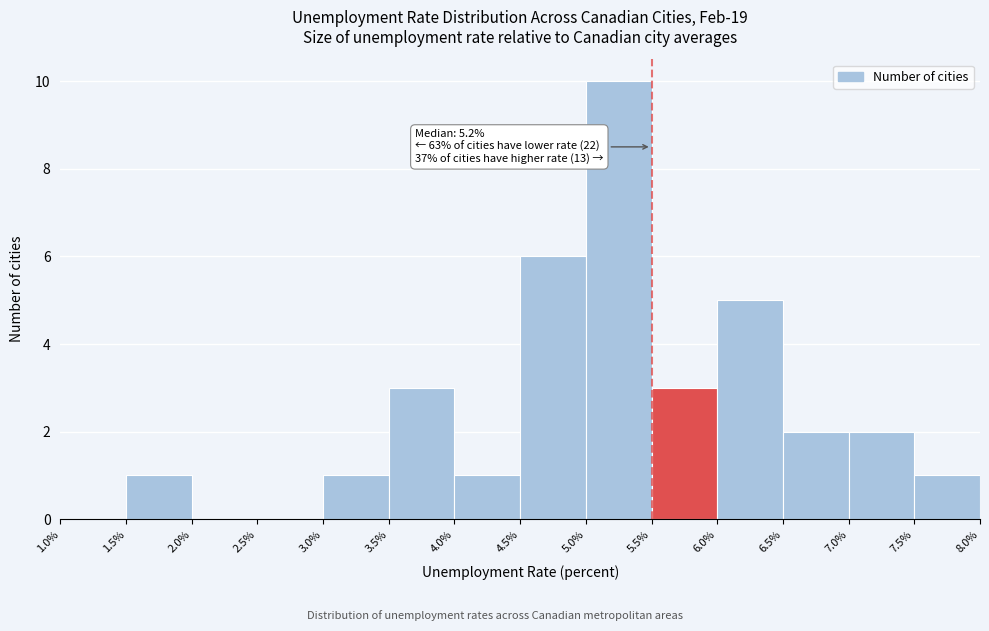

Which range on the x-axis has the tallest bar?

5.0% to 5.5%